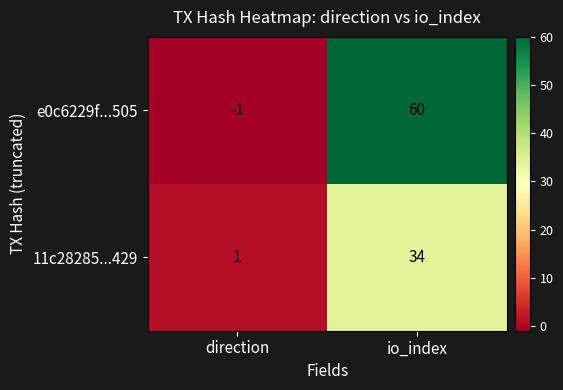

At which category is the sum across all series the highest?

io_index